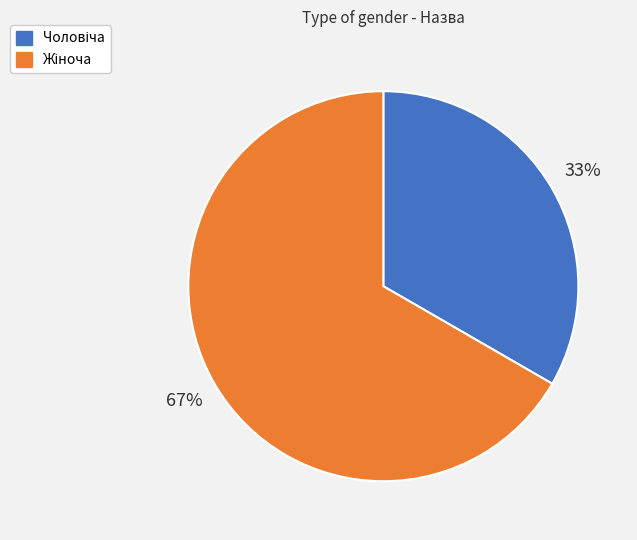

To the nearest percent, what is the average slice percentage?

50%